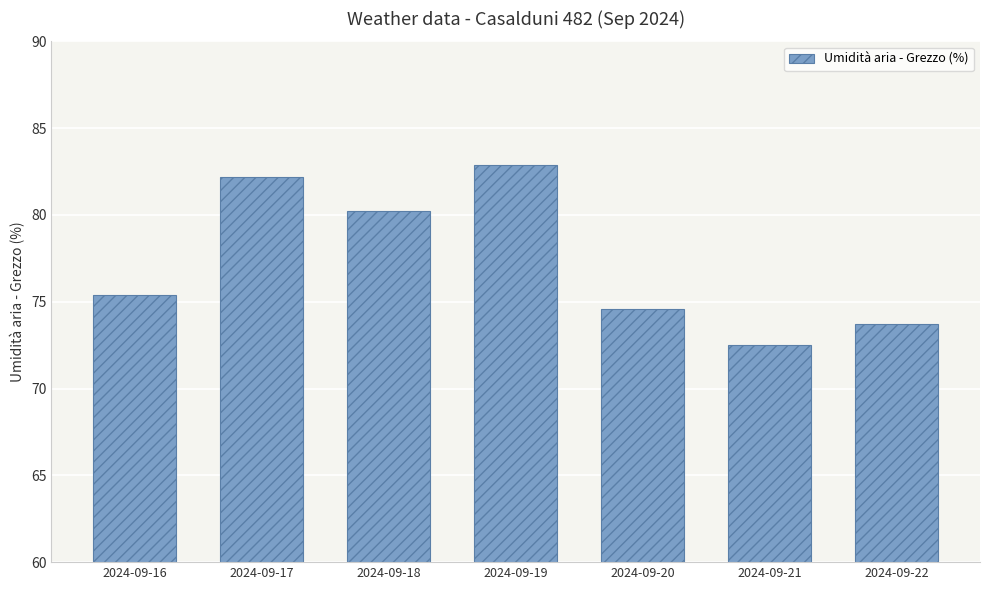

What is the approximate value at 2024-09-21?

72.5